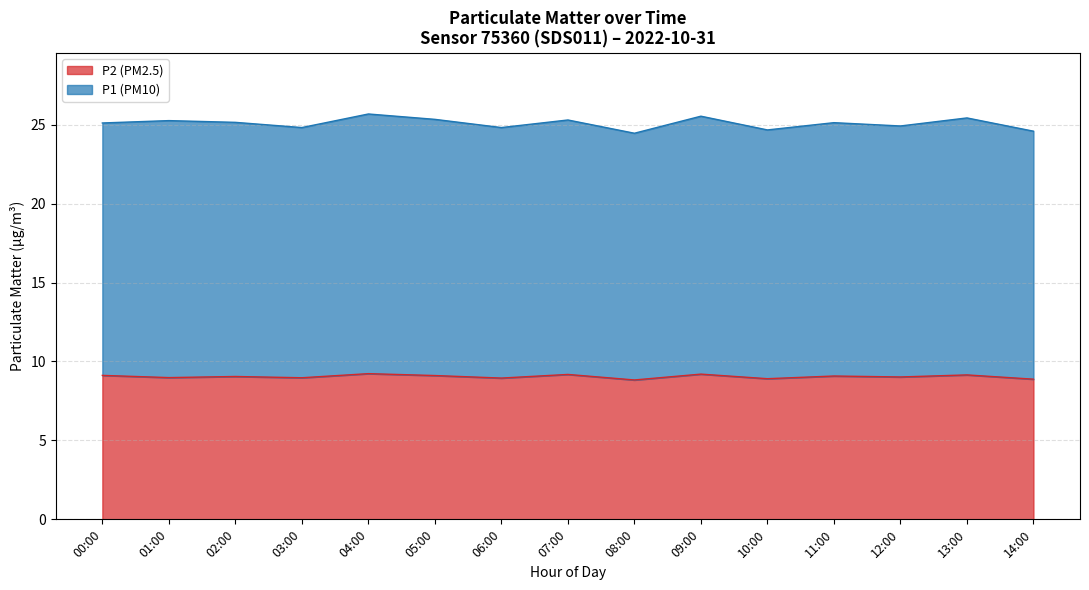

What is the label of the 2nd point from the right?

13:00